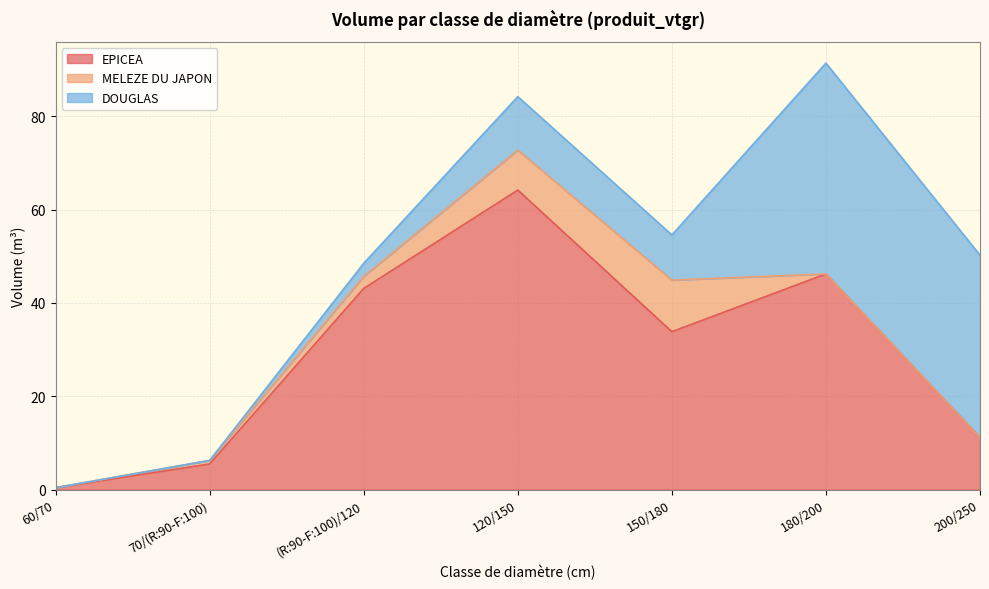

What position from the right is 60/70?

7